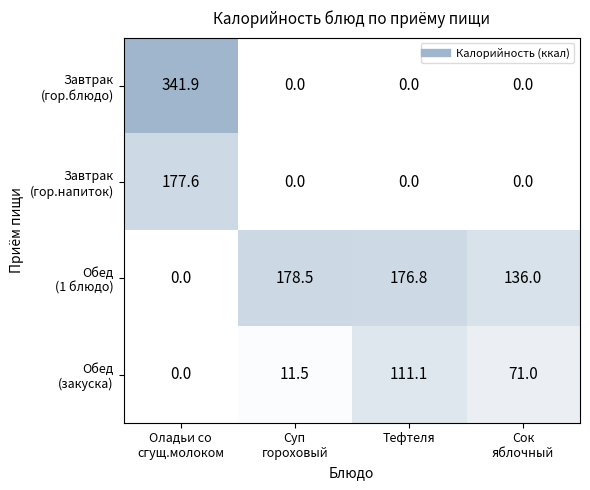

What is the total value across all series at Оладьи со
сгущ.молоком?

519.5